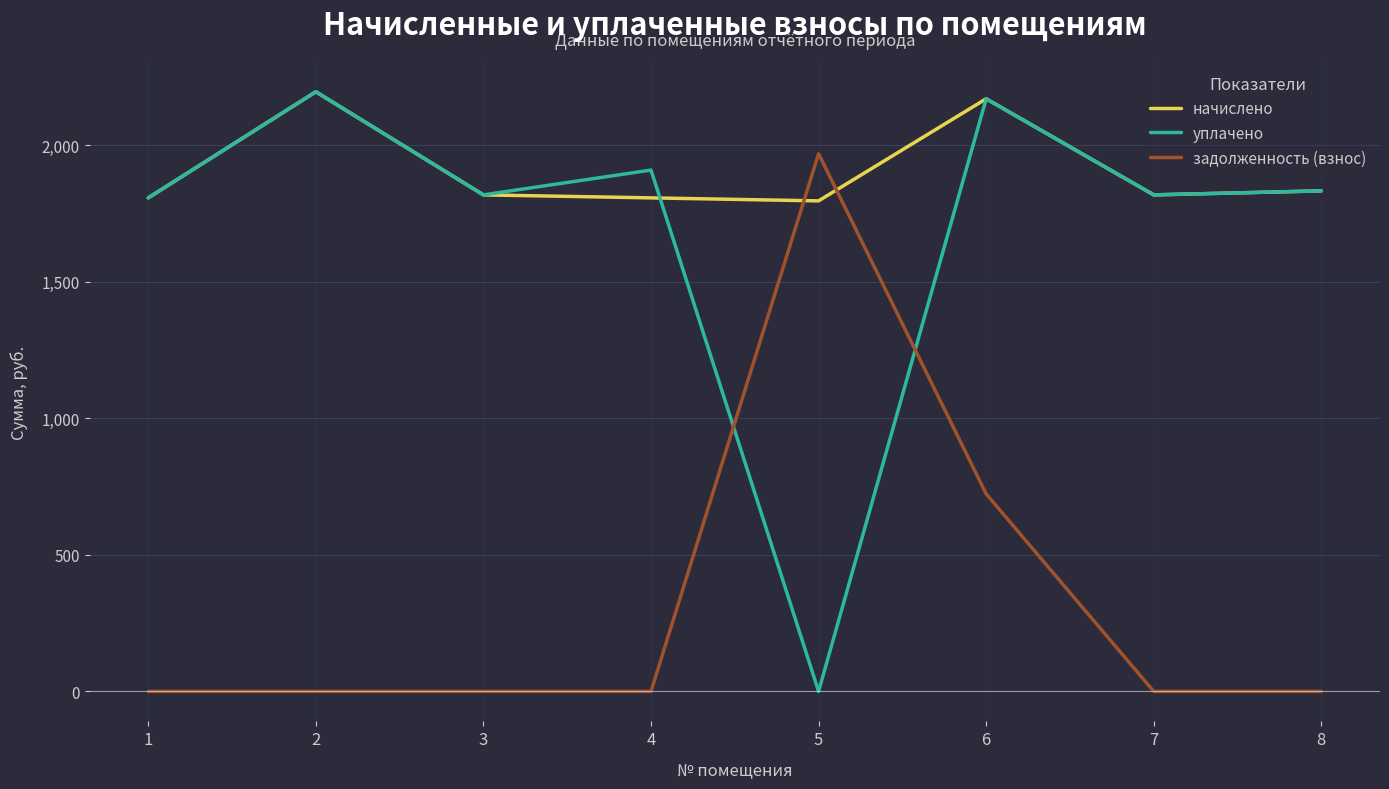

The уплачено series shows 1208.8 at 1. True or false?

False